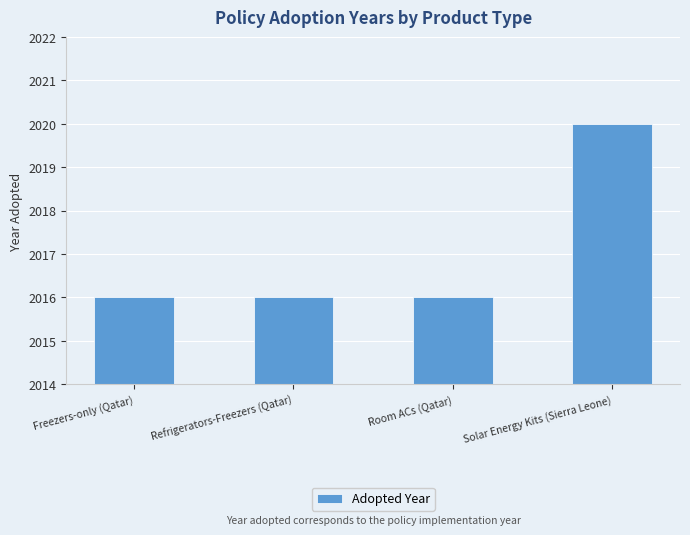

What is the sum of the values at Solar Energy Kits (Sierra Leone) and Freezers-only (Qatar)?

4036